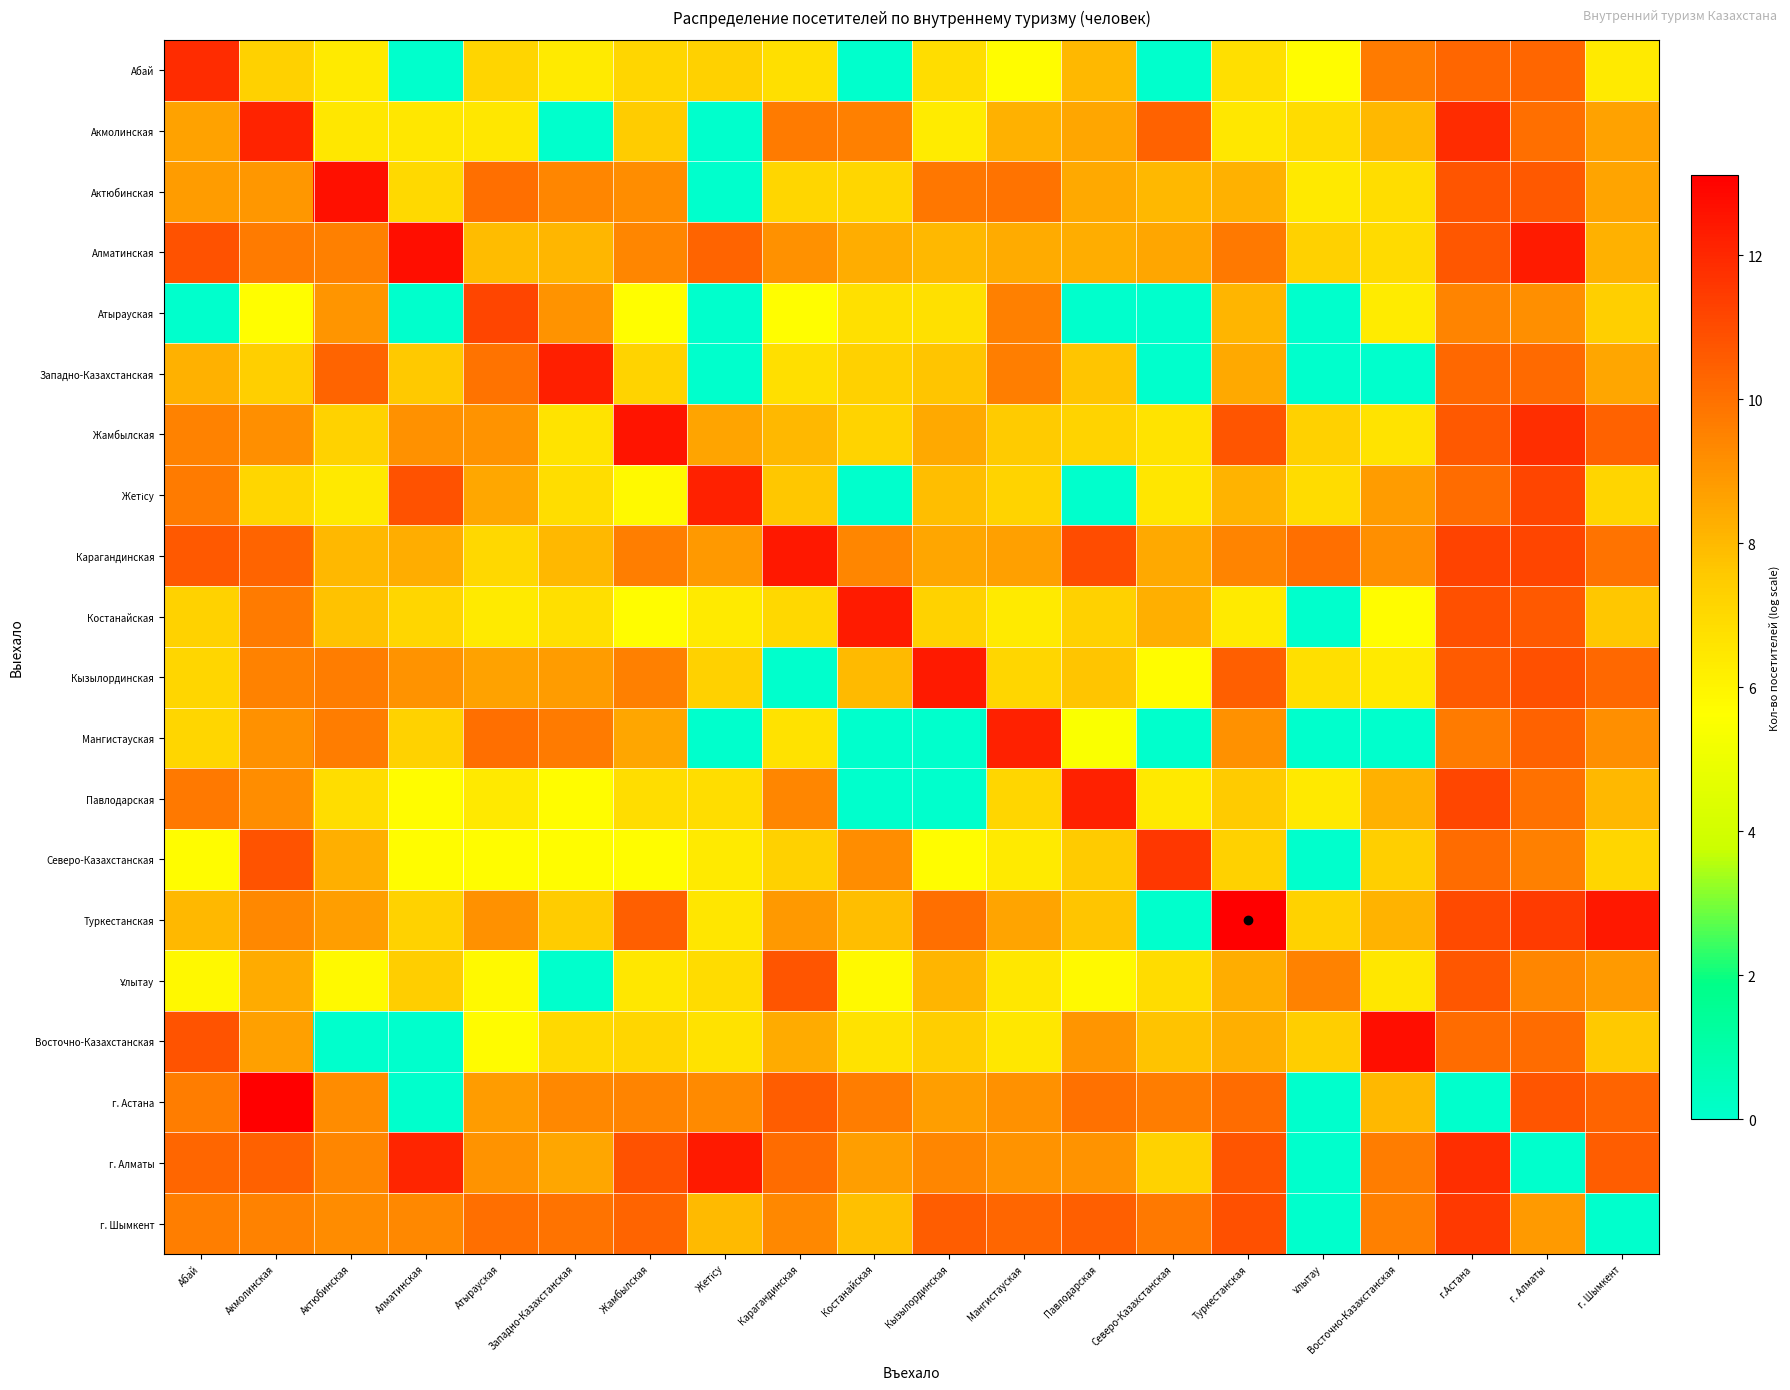

Rank the series by their maximum value, from lowest to highest.

Ұлытау, Атырауская, г. Шымкент, Северо-Казахстанская, Абай, Акмолинская, Мангистауская, Павлодарская, Жетісу, Западно-Казахстанская, Костанайская, г. Алматы, Кызылординская, Карагандинская, Жамбылская, Актюбинская, Алматинская, Восточно-Казахстанская, Туркестанская, г. Астана